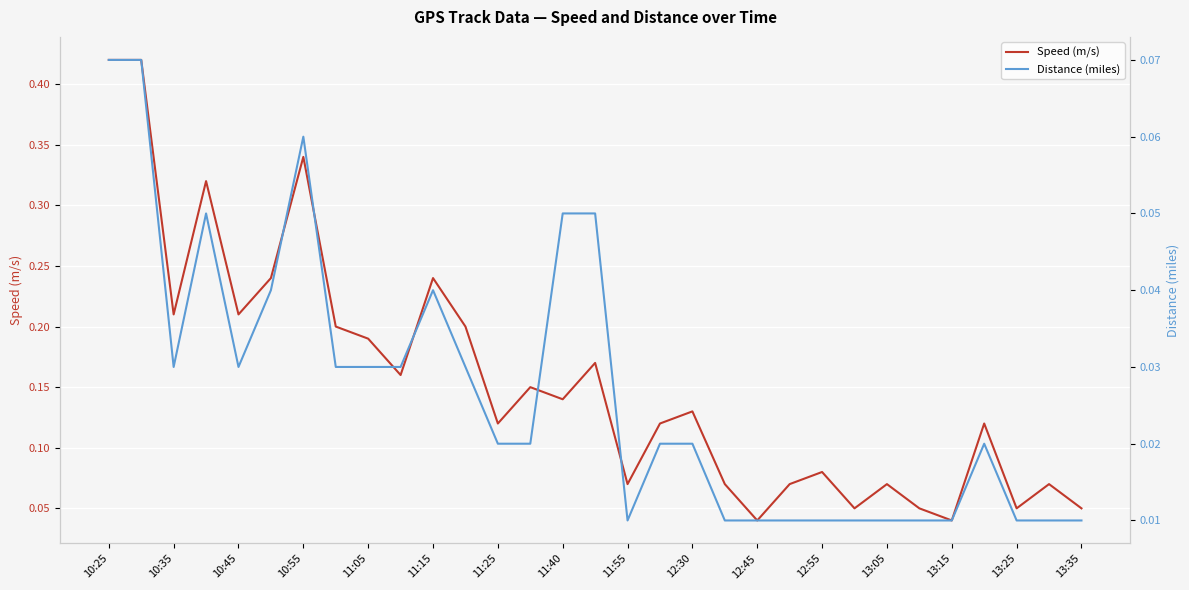

The value of Speed (m/s) at 12:30 is 0.2. True or false?

False